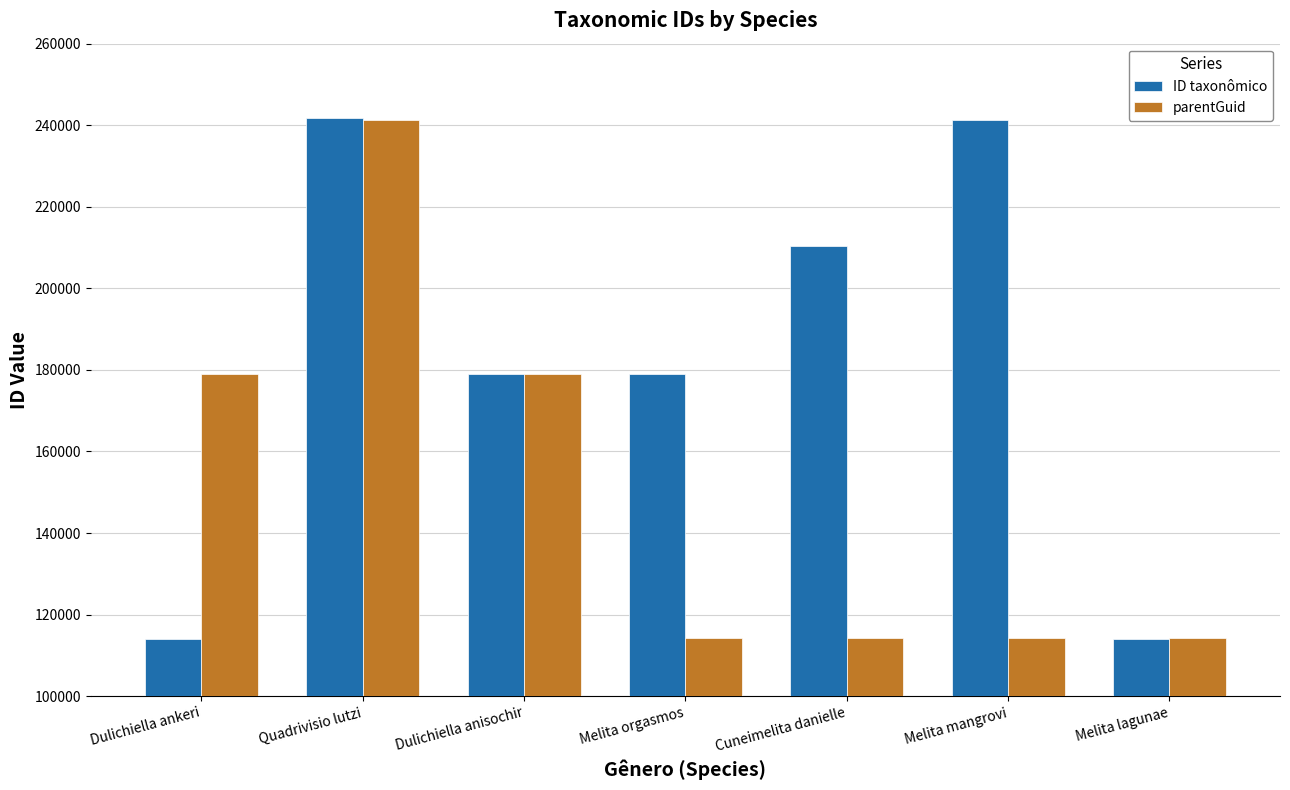

The ID taxonômico series shows 113931 at Dulichiella ankeri. True or false?

True